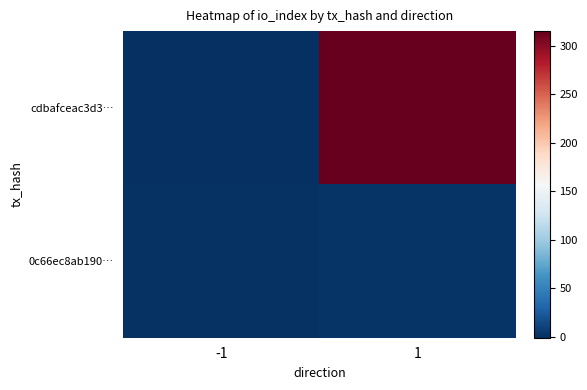

How many data points does each series have?

2